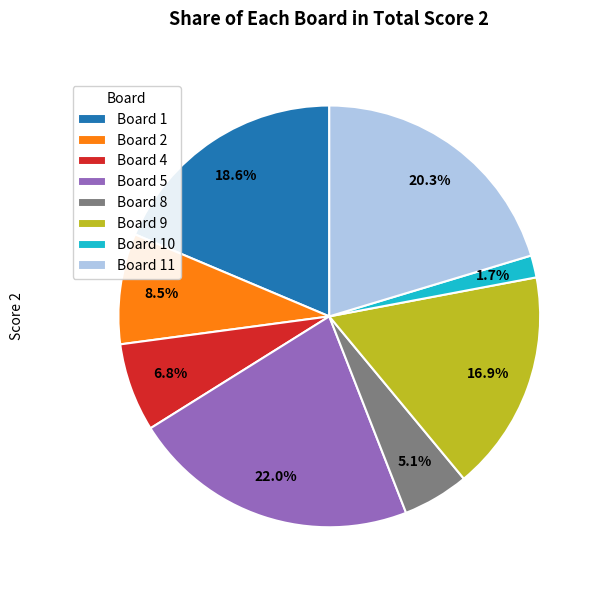

Approximately how many times larger is the value at Board 1 compared to Board 11?

0.9